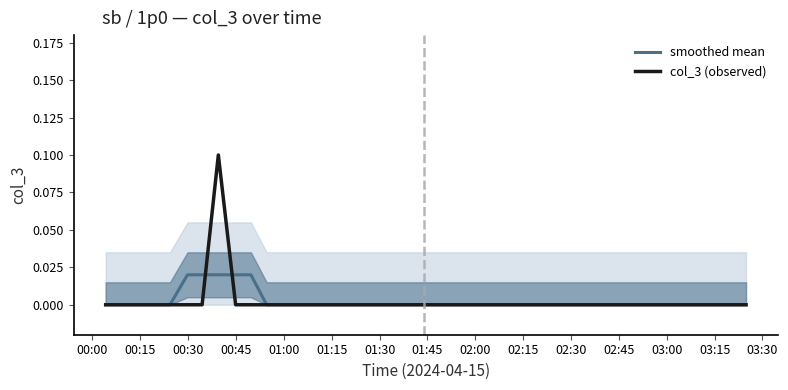

What are all the series names shown in the legend?

smoothed mean, col_3 (observed)